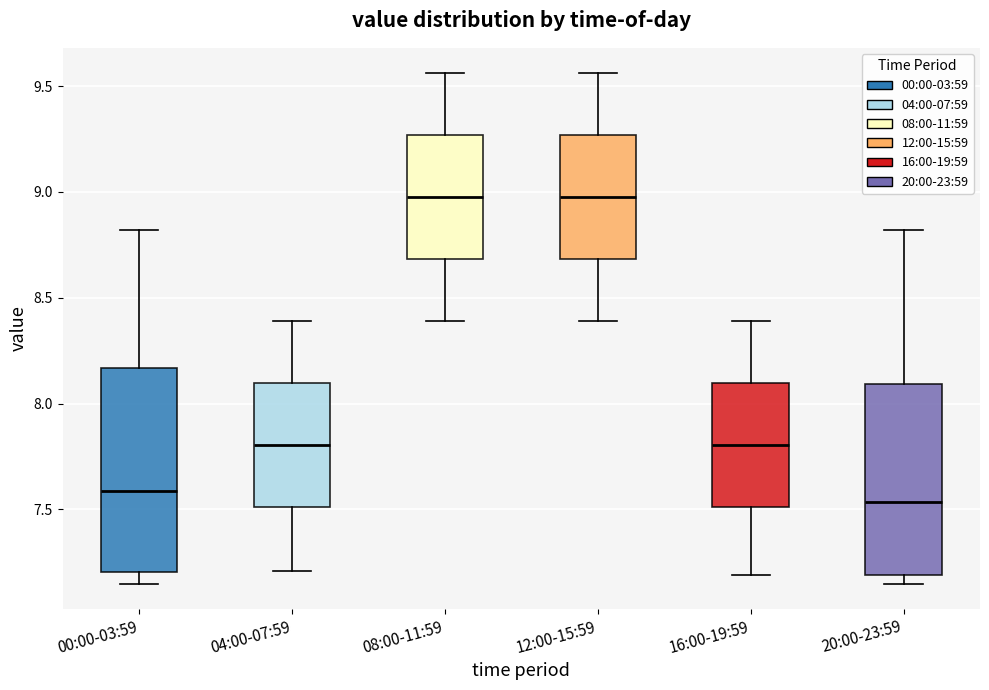

Reading left to right, read every box against the y-axis: the position of its median line, the range the box covers, and the ends of its whiskers. The values are not printed on the chart, so give them approximately, as read against the axis.

00:00-03:59: median 7.60, box 7.20 to 8.15, whiskers 7.15 to 8.80
04:00-07:59: median 7.80, box 7.50 to 8.10, whiskers 7.20 to 8.40
08:00-11:59: median 9.00, box 8.70 to 9.25, whiskers 8.40 to 9.55
12:00-15:59: median 9.00, box 8.70 to 9.25, whiskers 8.40 to 9.55
16:00-19:59: median 7.80, box 7.50 to 8.10, whiskers 7.20 to 8.40
20:00-23:59: median 7.55, box 7.20 to 8.10, whiskers 7.15 to 8.80